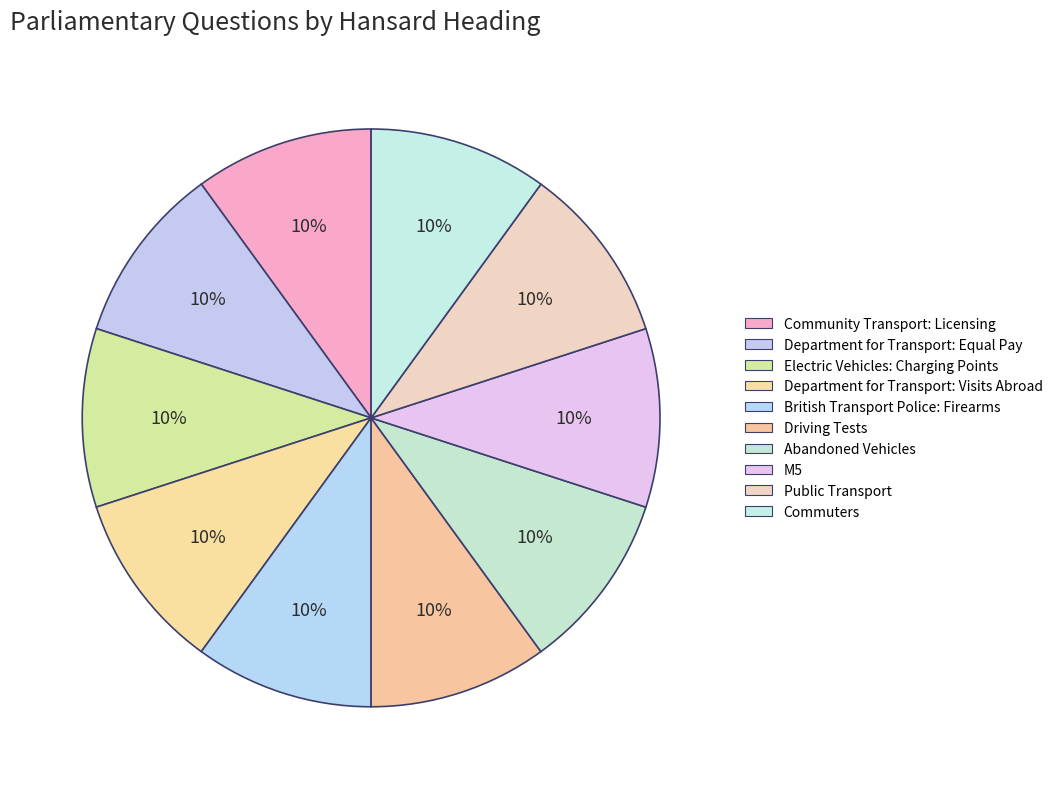

What is the ratio of the value at Department for Transport: Visits Abroad to the value at Community Transport: Licensing?

1.0